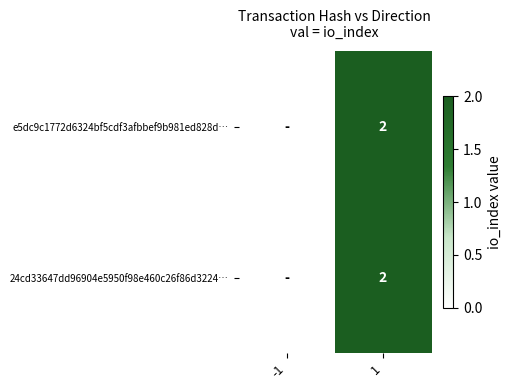

The value of 24cd33647dd96904e5950f98e460c26f86d3224… at 1 is 1. True or false?

False